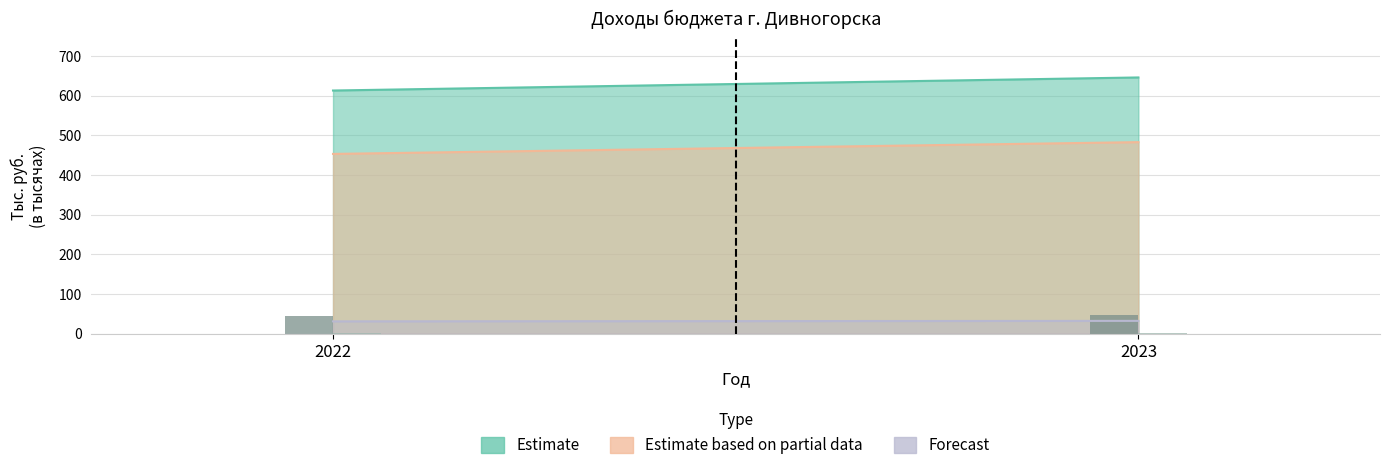

What is the greatest value displayed?

46.1